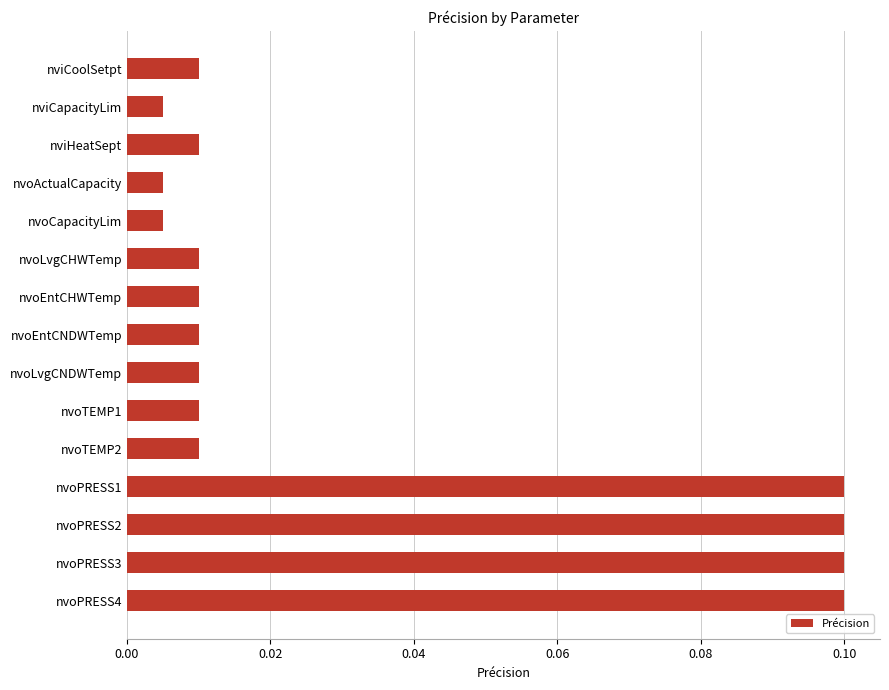

True or false: the data shows 0.1 at nvoPRESS4.

True